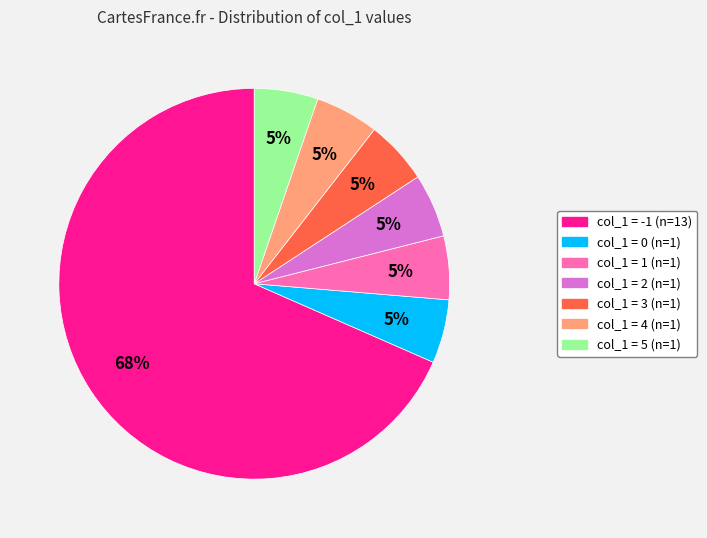

To the nearest percent, what is the average slice percentage?

14%